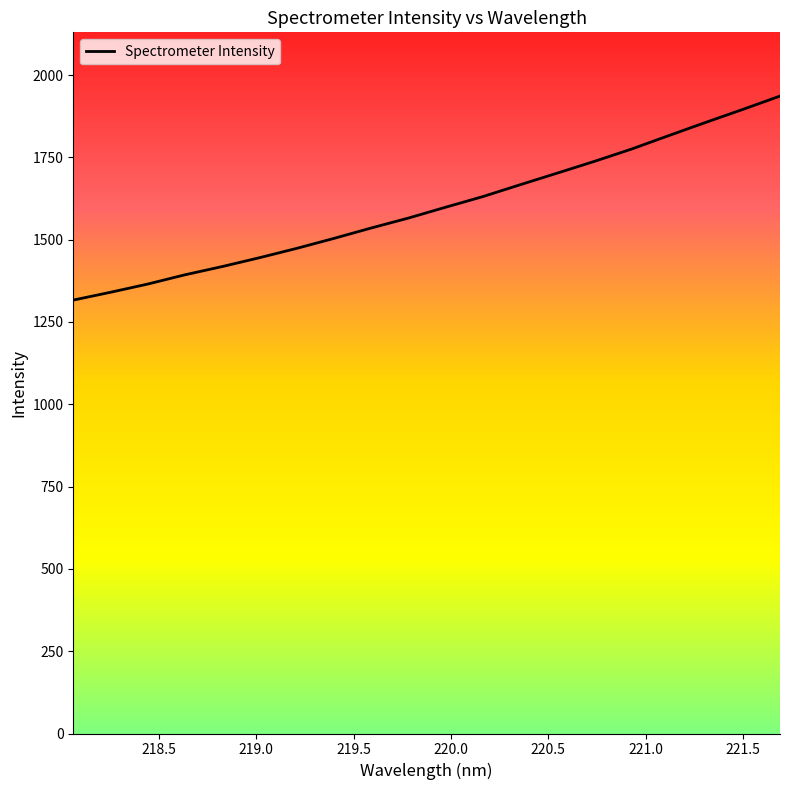

What is the difference between the maximum and minimum values?

619.7